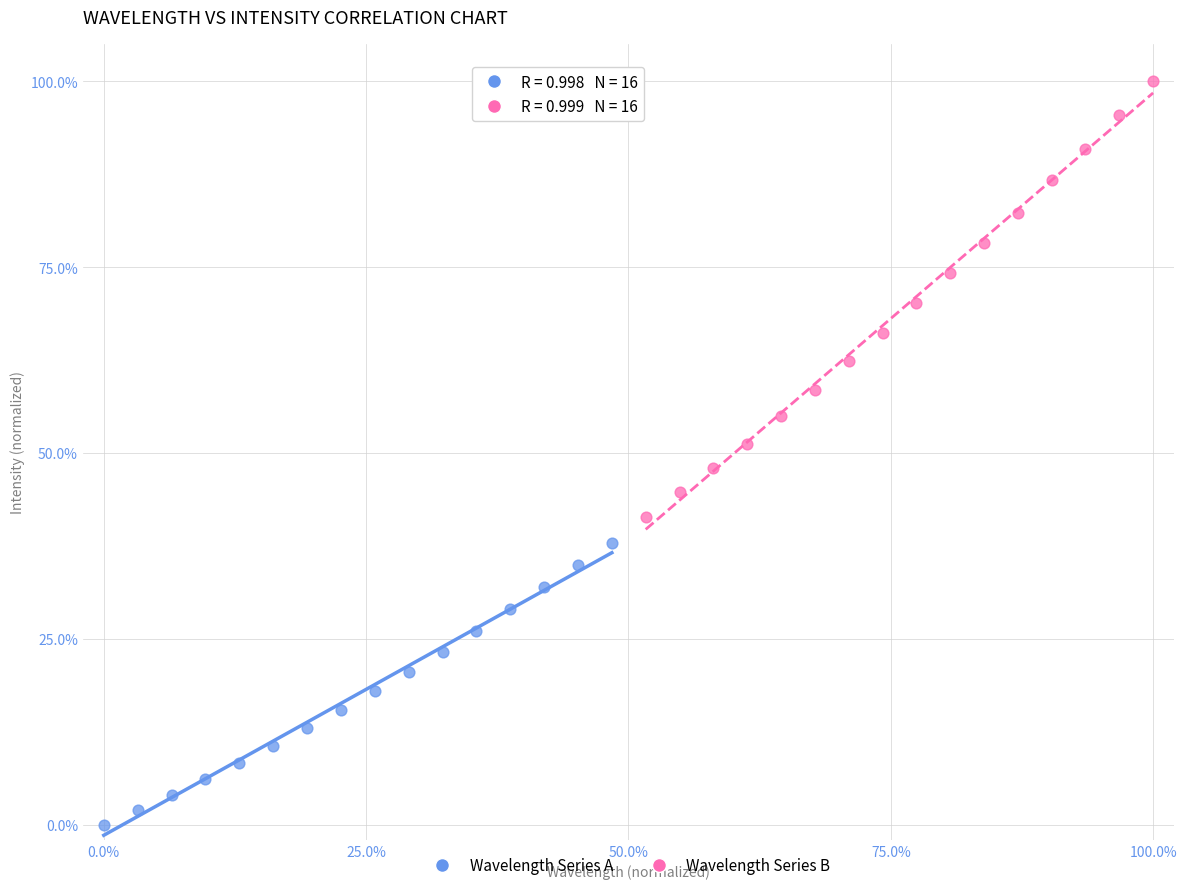

Which series has the widest spread of Y values?

Wavelength Series B